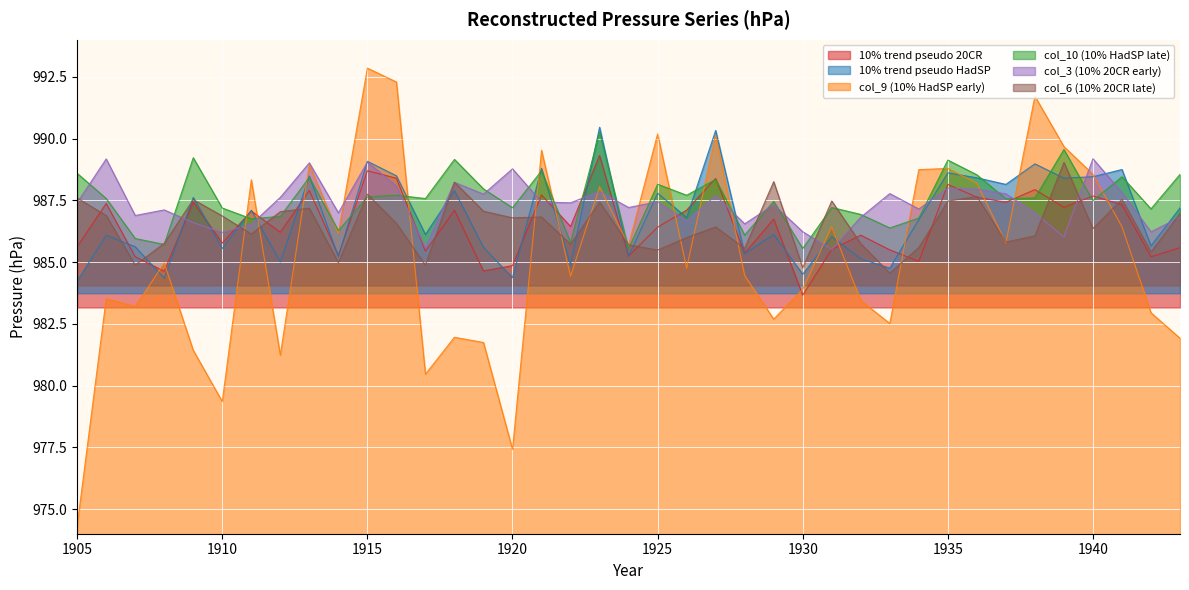

What is the difference between the highest and lowest values at 1921?

2.7